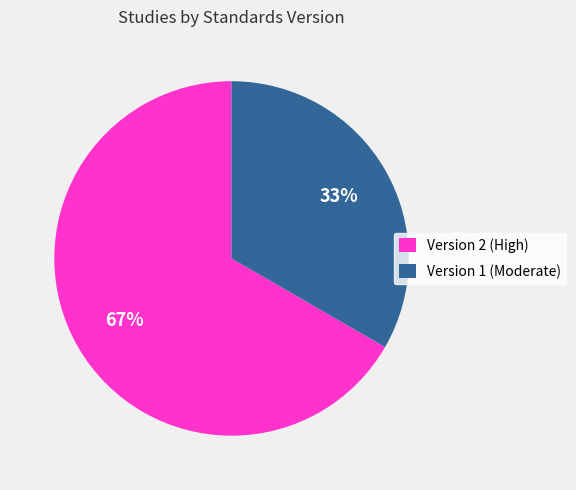

Approximately how many times larger is the value at Version 2 (High) compared to Version 1 (Moderate)?

2.0